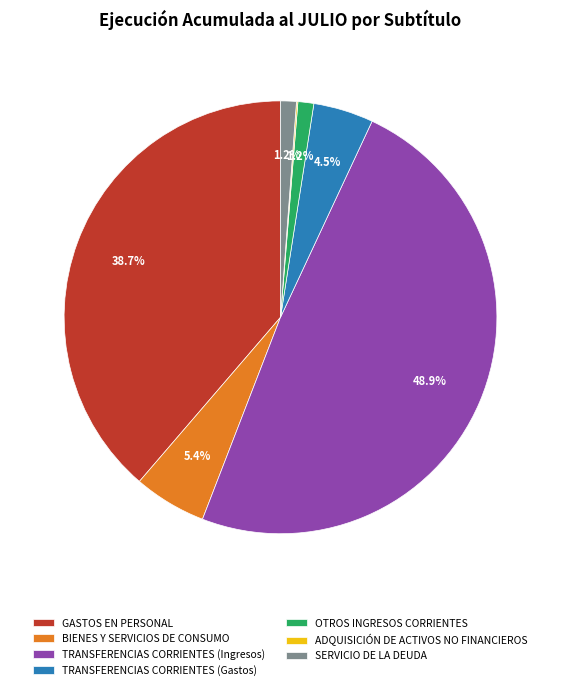

What portion of the pie excludes GASTOS EN PERSONAL?

61.3%